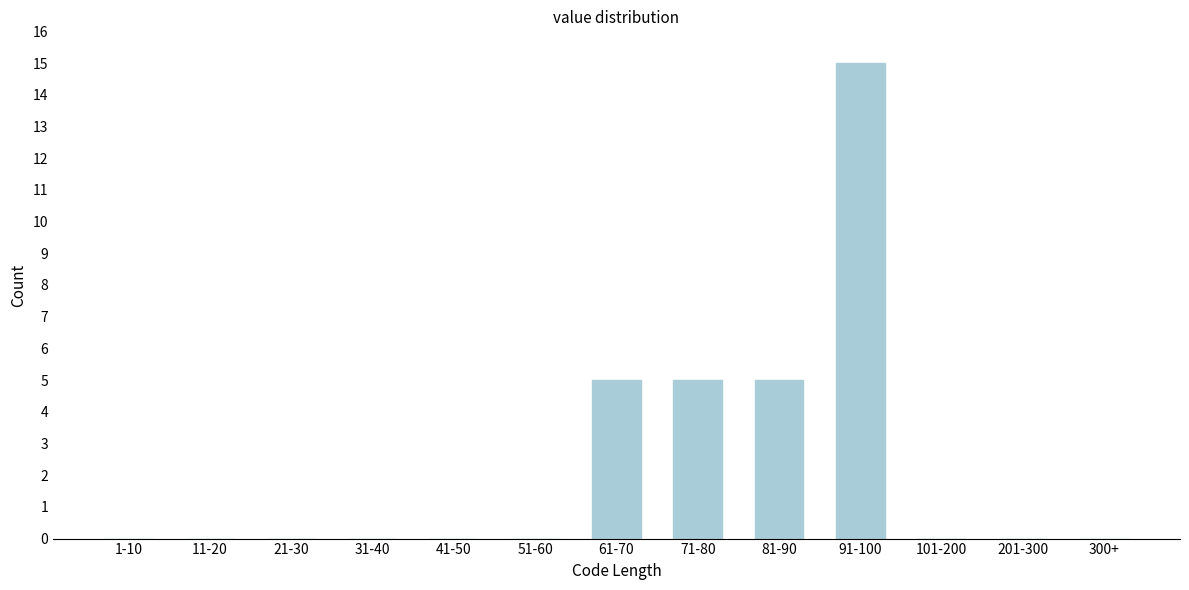

Reading left to right, list all the values displayed in this chart.

1-10=0	11-20=0	21-30=0	31-40=0	41-50=0	51-60=0	61-70=5	71-80=5	81-90=5	91-100=15	101-200=0	201-300=0	300+=0